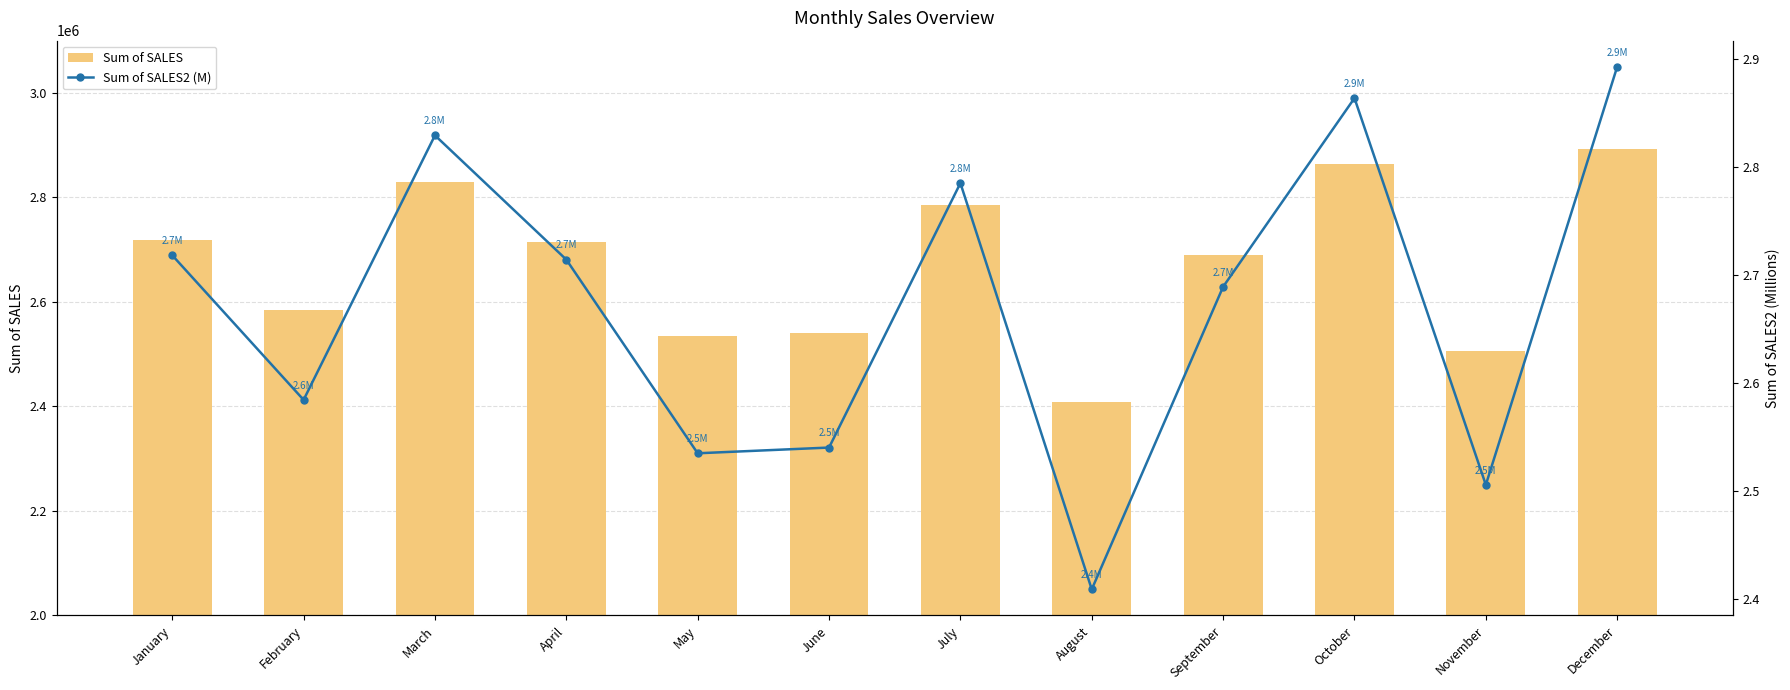

Is the value of Sum of SALES2 (M) at April greater than the value of Sum of SALES at November?

No